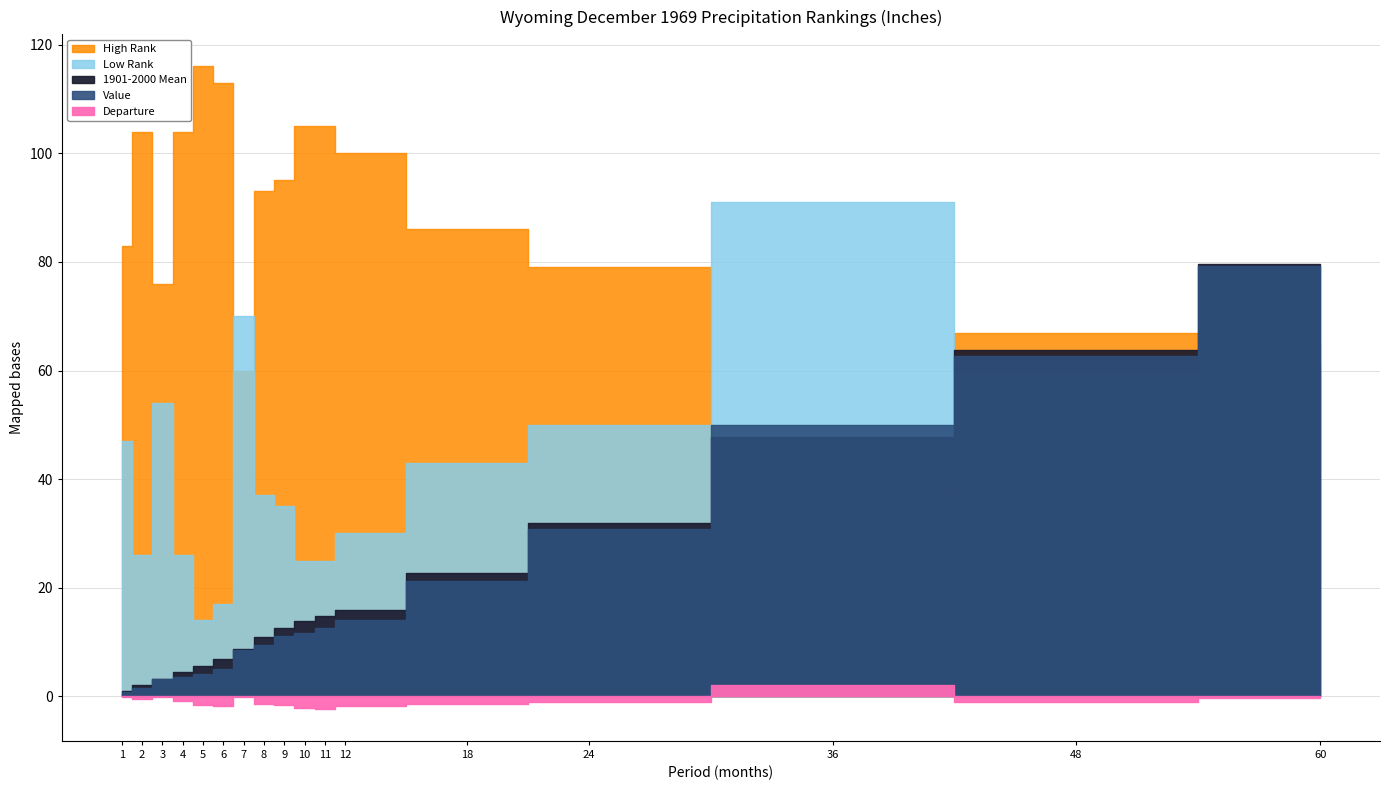

Does the chart display data point markers on the line(s)?

No